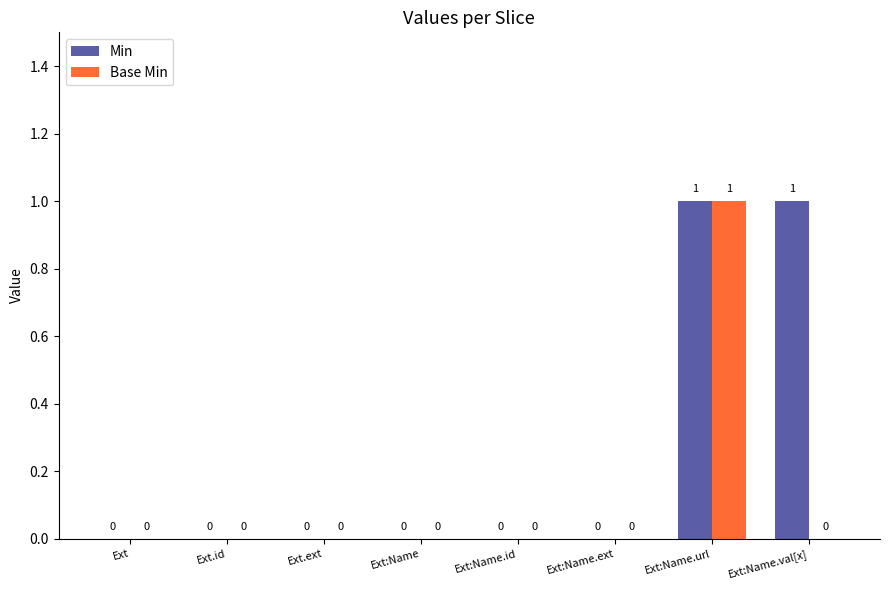

Which series has the largest total across all categories?

Min